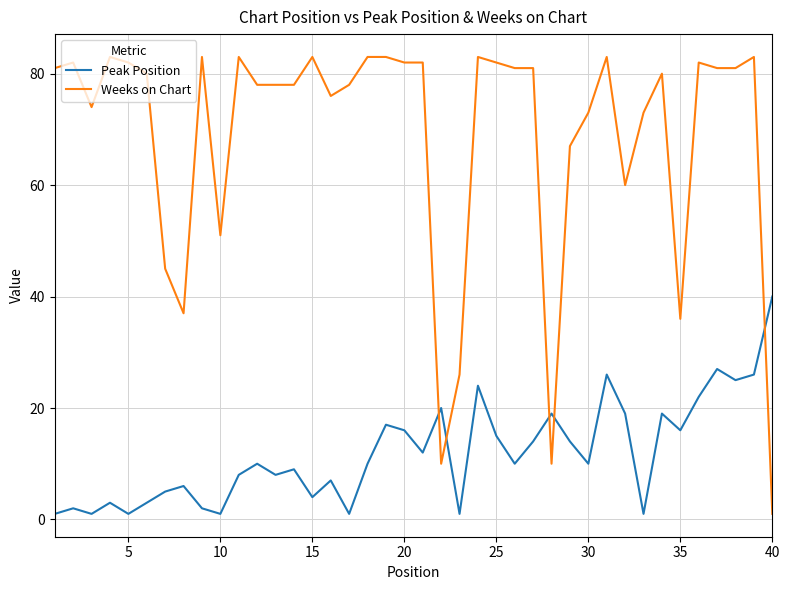

Which series has the largest total across all categories?

Weeks on Chart